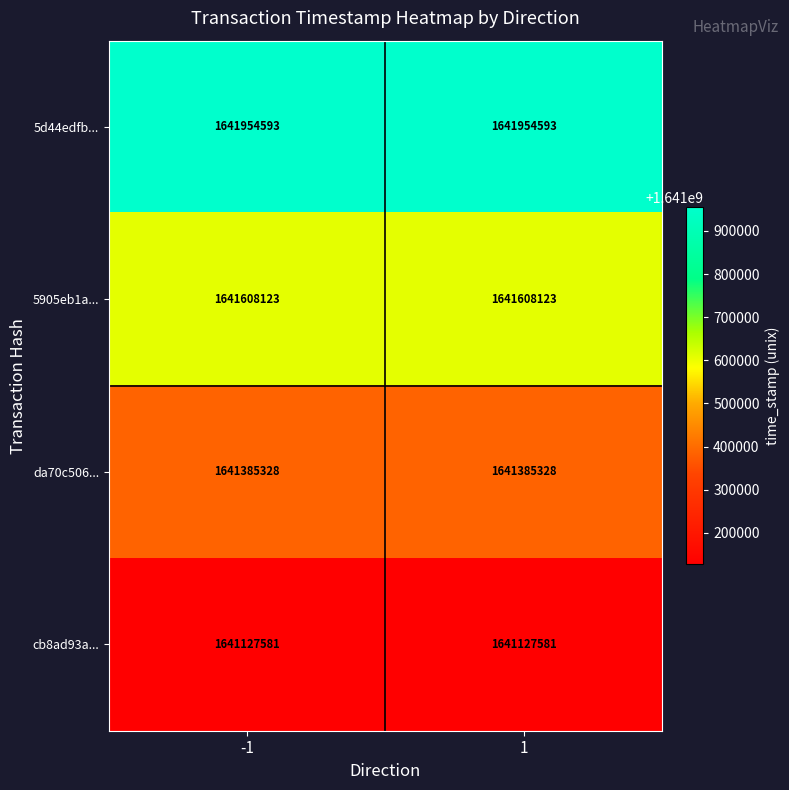

What is the minimum value shown in the chart?

1641127581